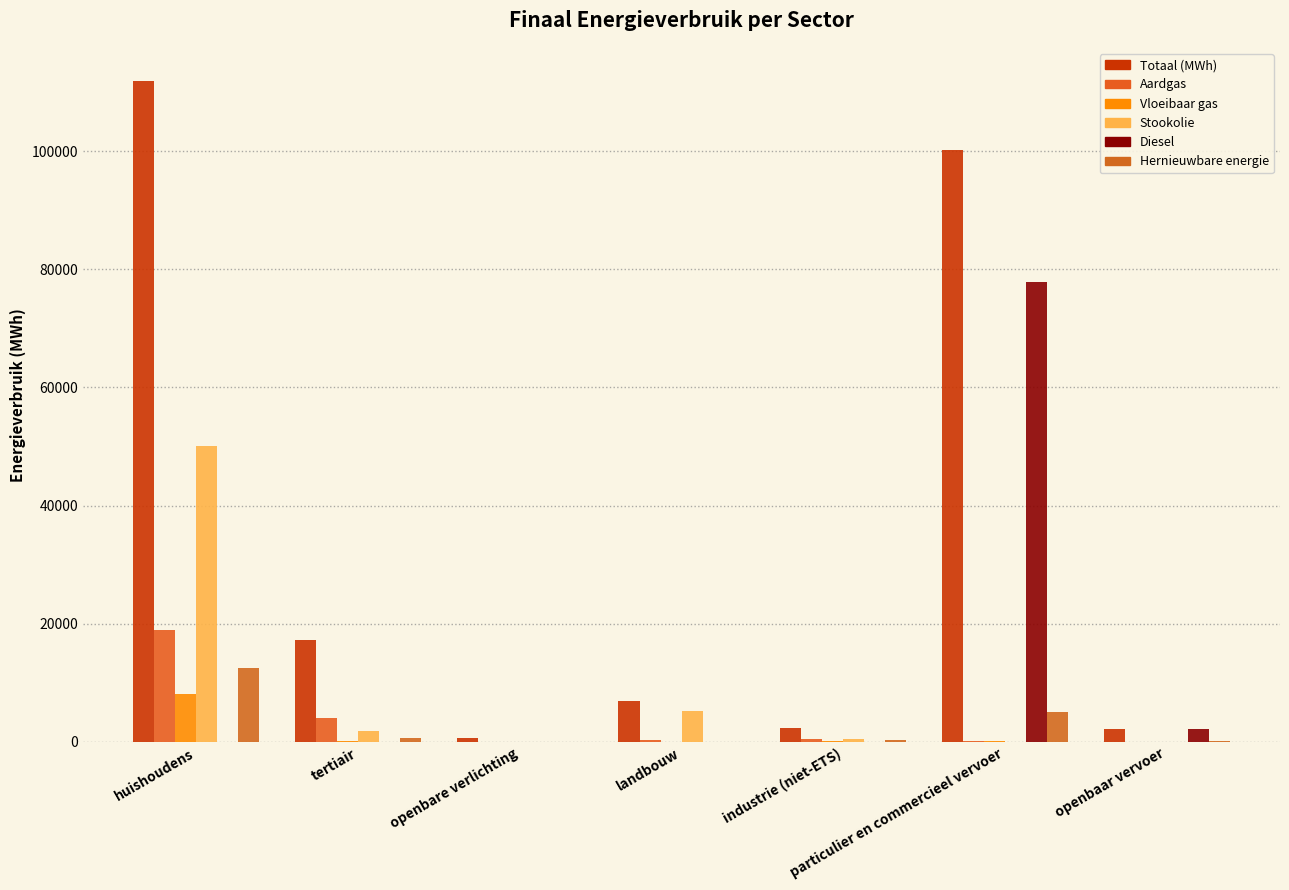

How many values in the Aardgas series exceed 300?

4